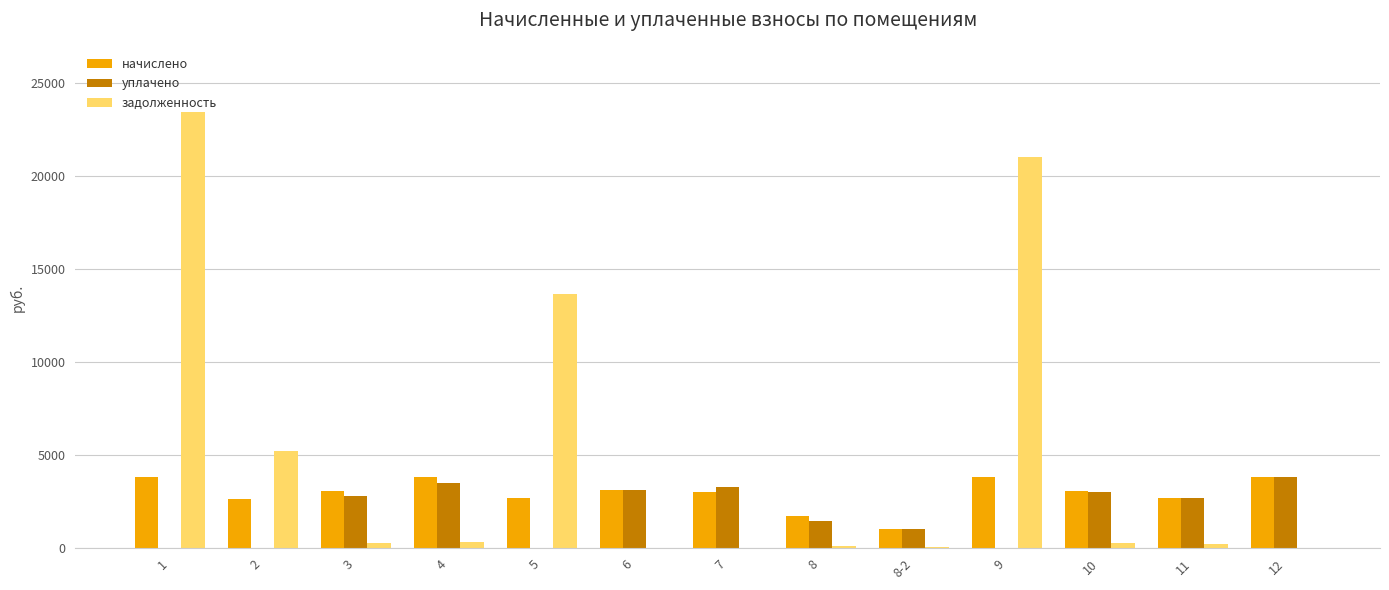

What is the greatest value displayed?

23443.5